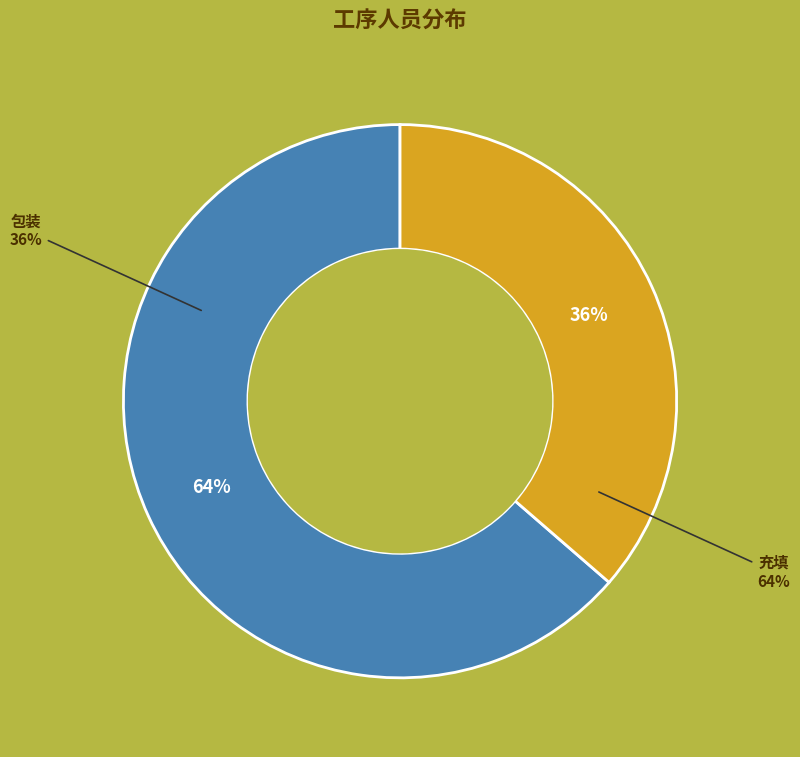

To the nearest percent, what is the average slice percentage?

50%